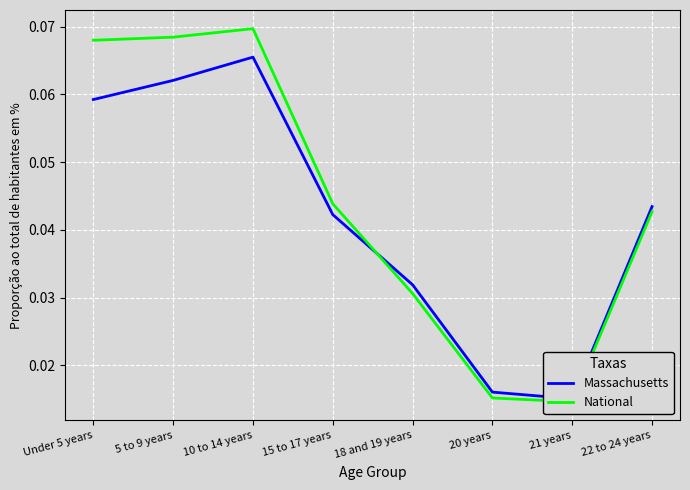

True or false: National has more than 1 interior local peaks.

False